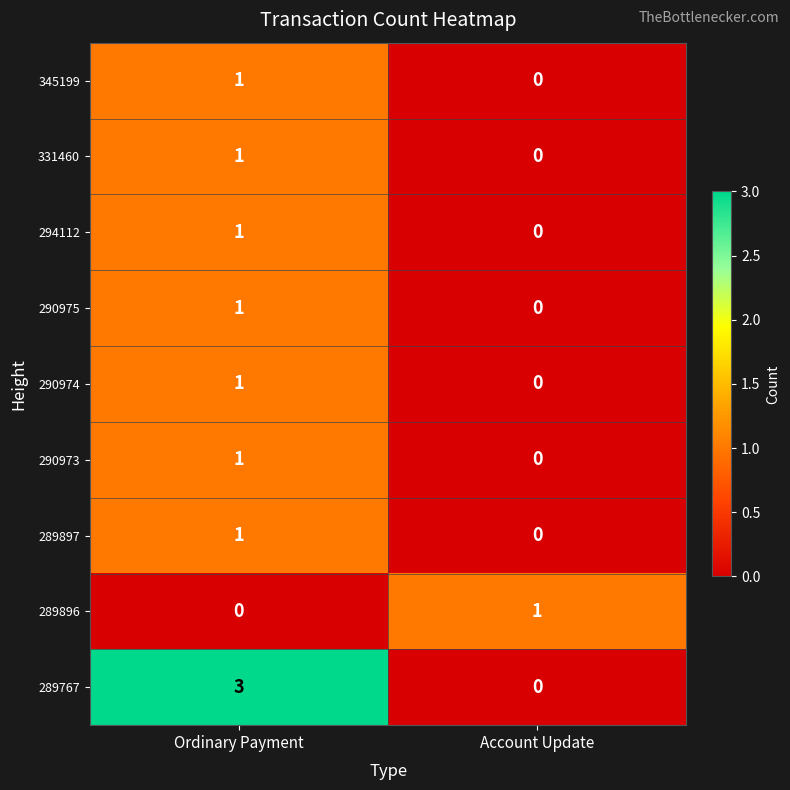

What is the sum of the 289767 values at Ordinary Payment and Account Update?

3